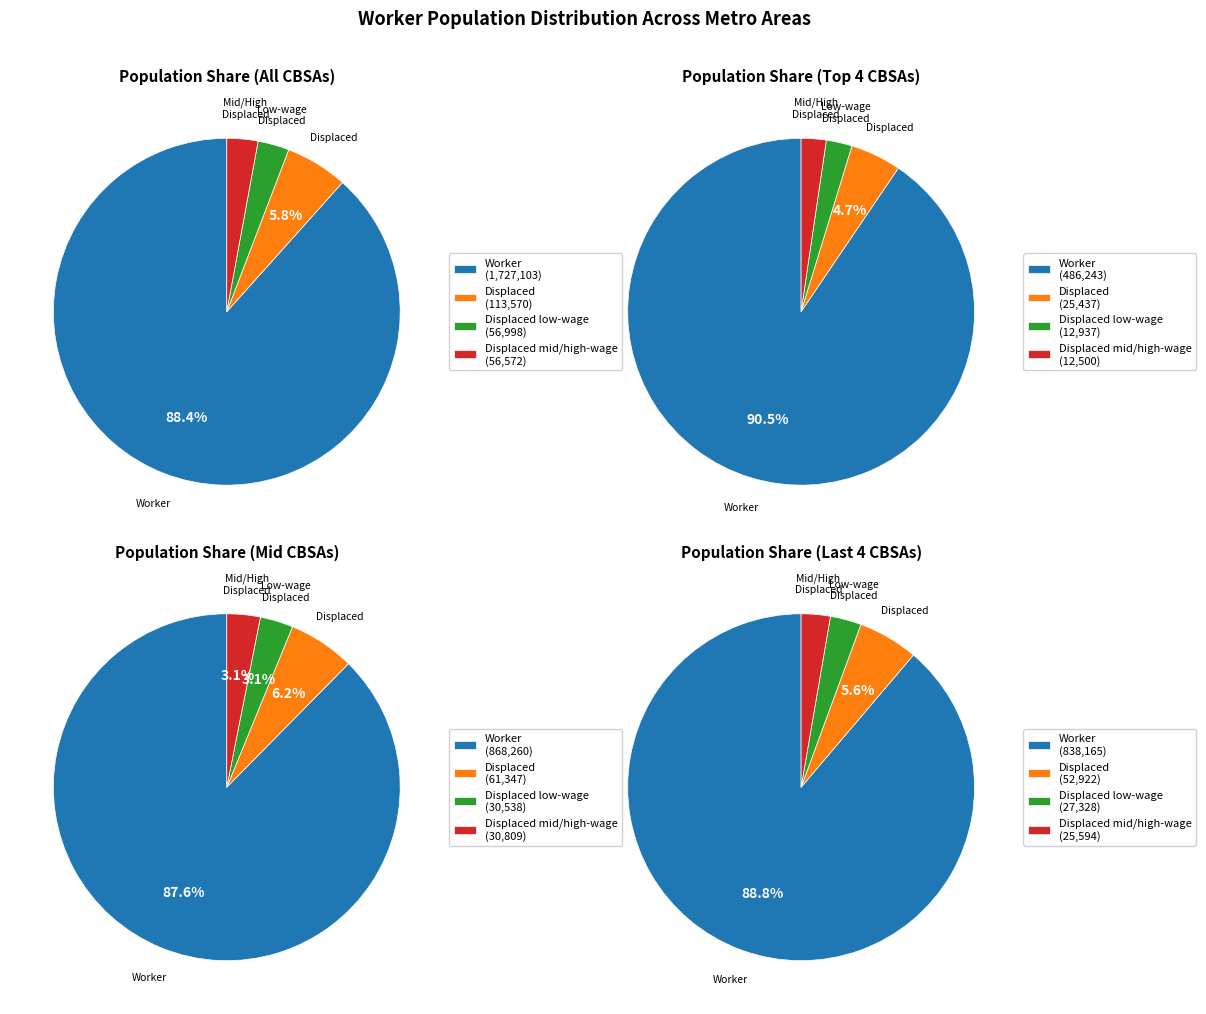

Is it true that Akron OH is 33% of the pie?

False